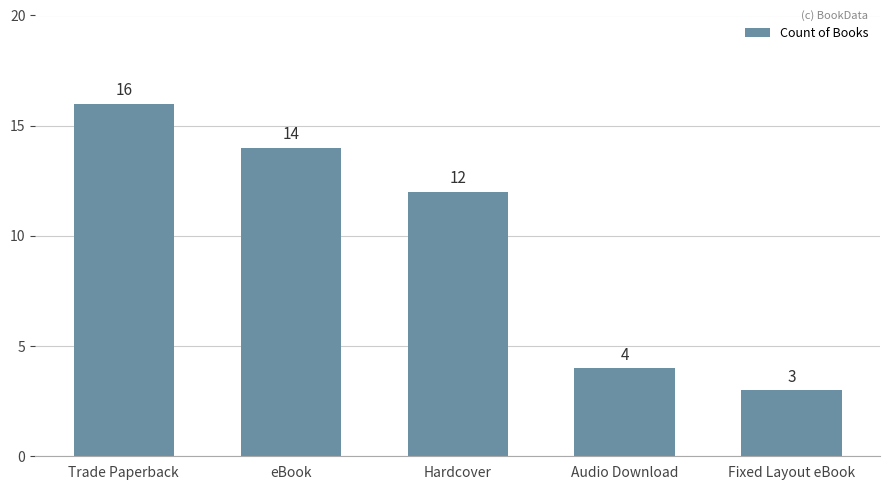

What is the smallest value displayed?

3